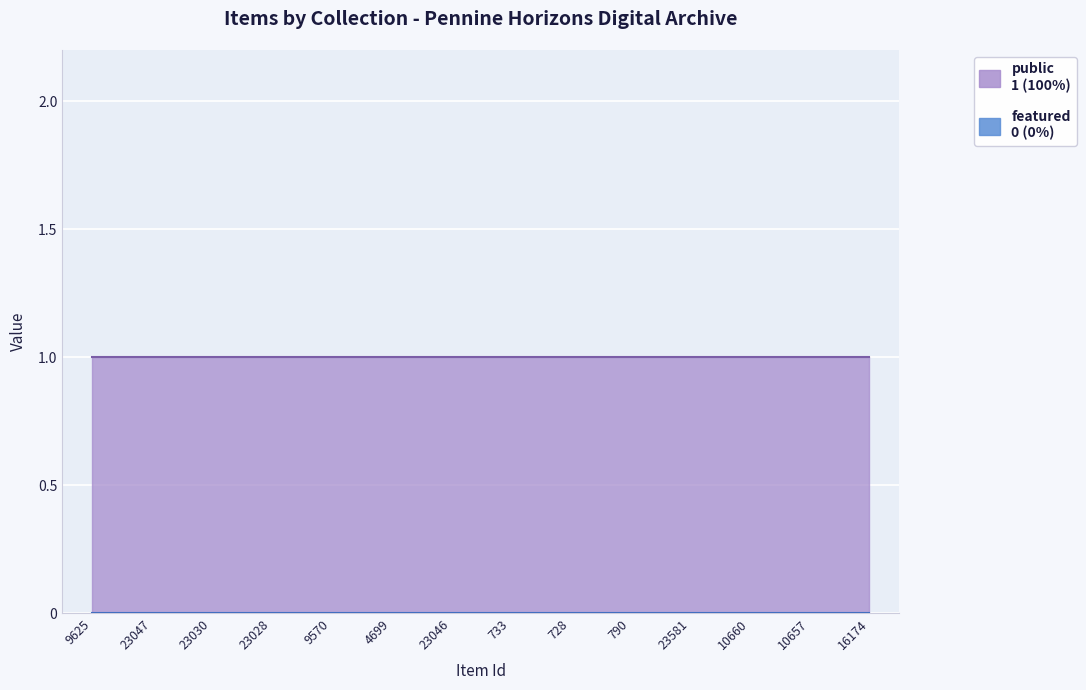

What is the spread (max minus min) of values at 733?

1